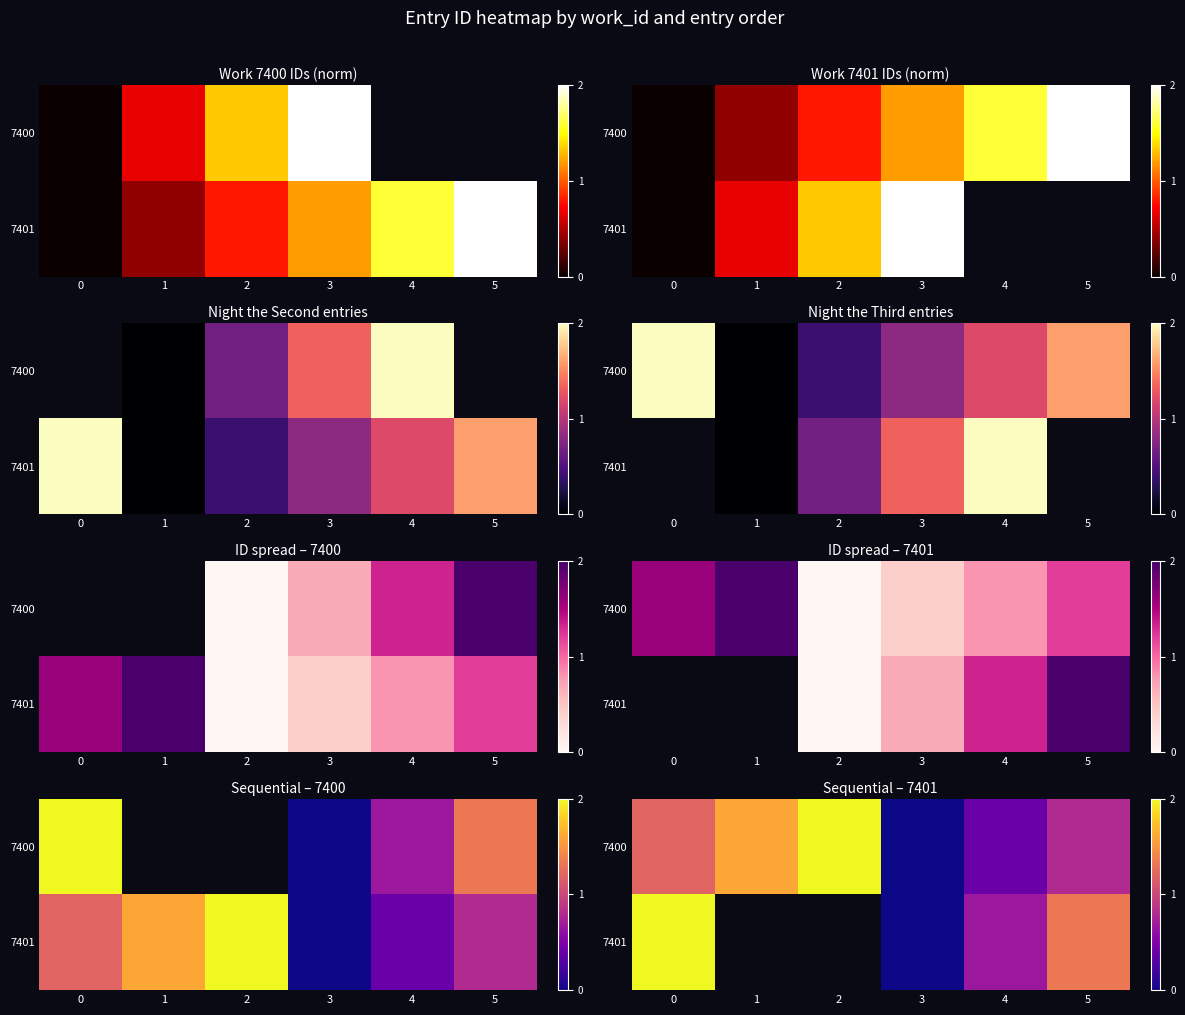

Which label corresponds to the smallest value in the chart?

3